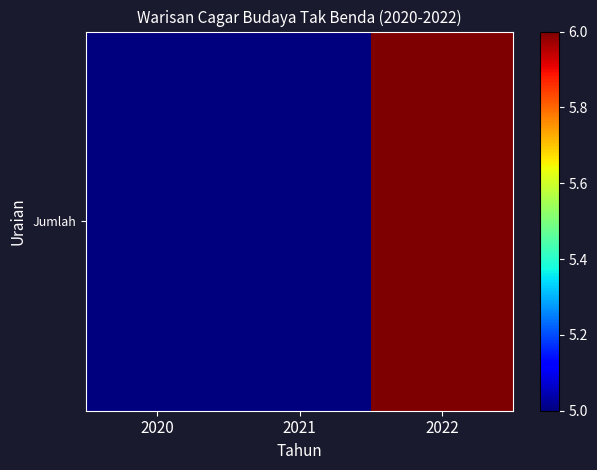

What is the sum of all values?

16